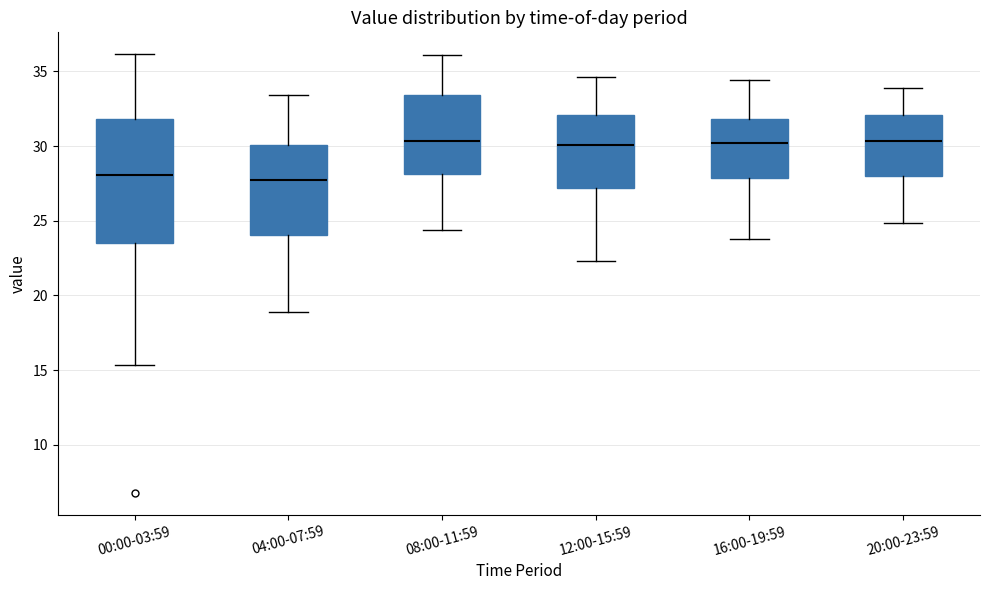

Which box is the tallest, from its lower edge to its upper edge?

00:00-03:59